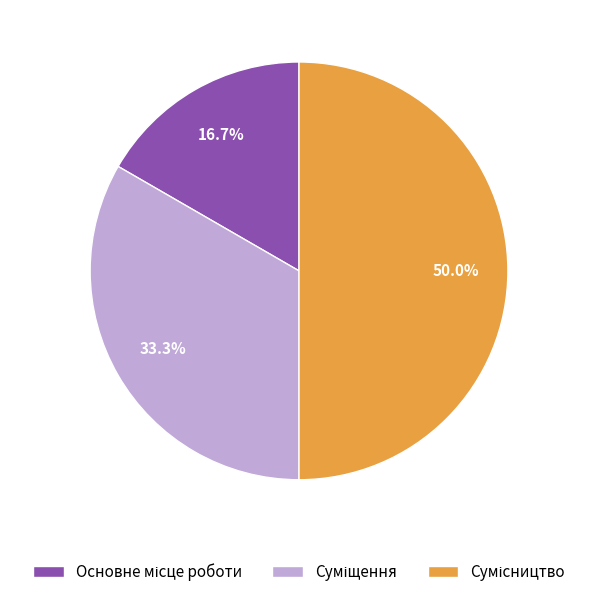

To the nearest percent, what is the difference between the largest and smallest slice percentages?

33%